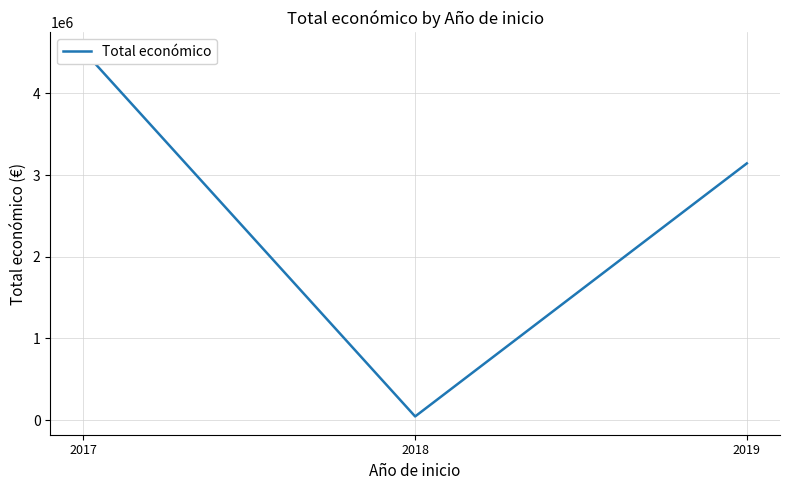

What is the sum of all values?

7709035